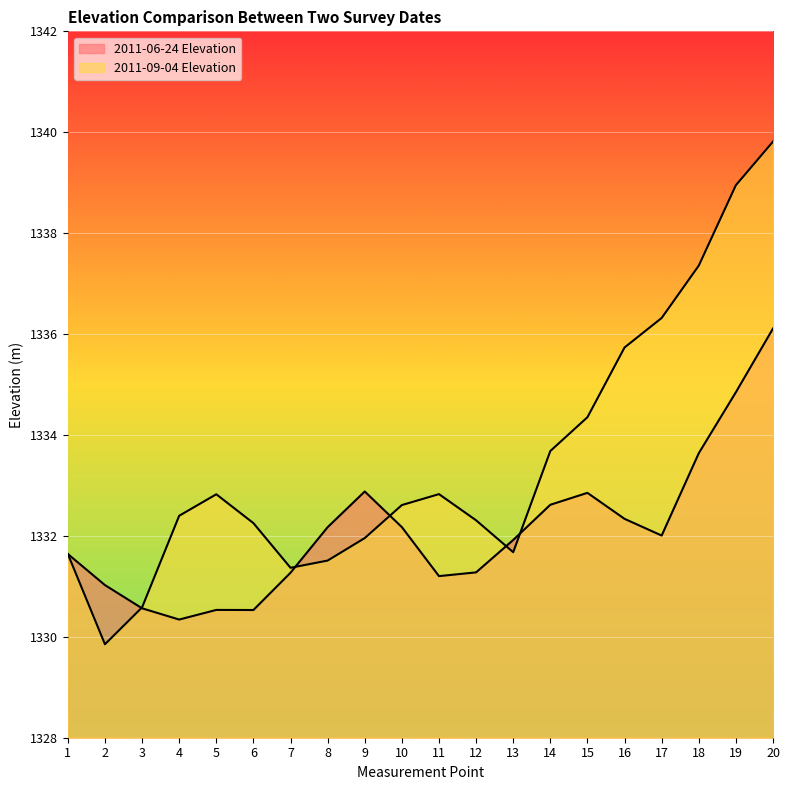

Which category has the lowest value in the 2011-09-04 Elevation series?

2